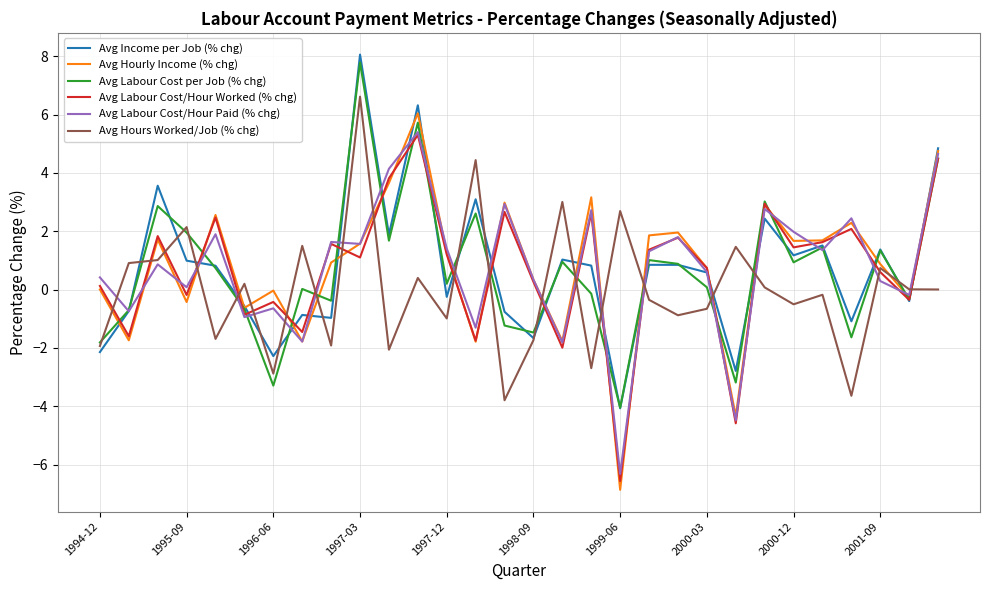

How many values in the Avg Hourly Income (% chg) series are below 1?

15